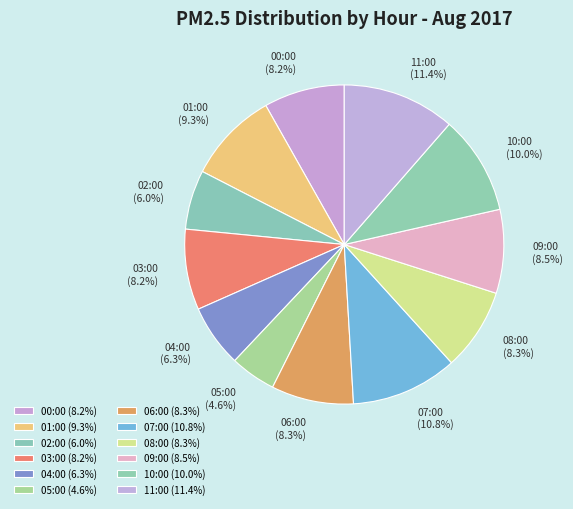

Between 00:00 and 10:00, which is larger?

10:00